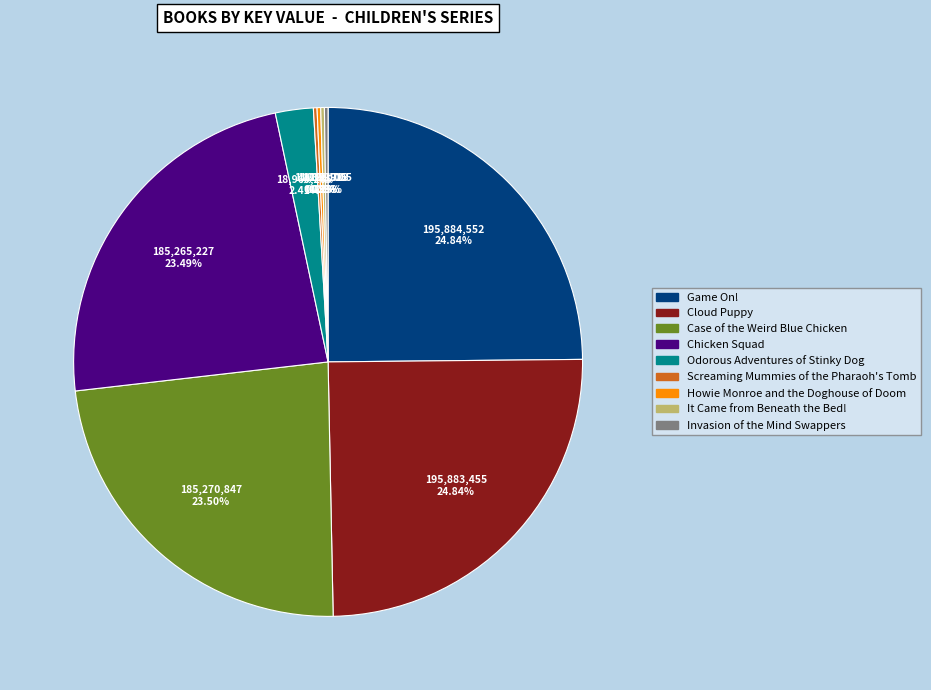

To the nearest percent, what is the difference between the largest and smallest slice percentages?

25%